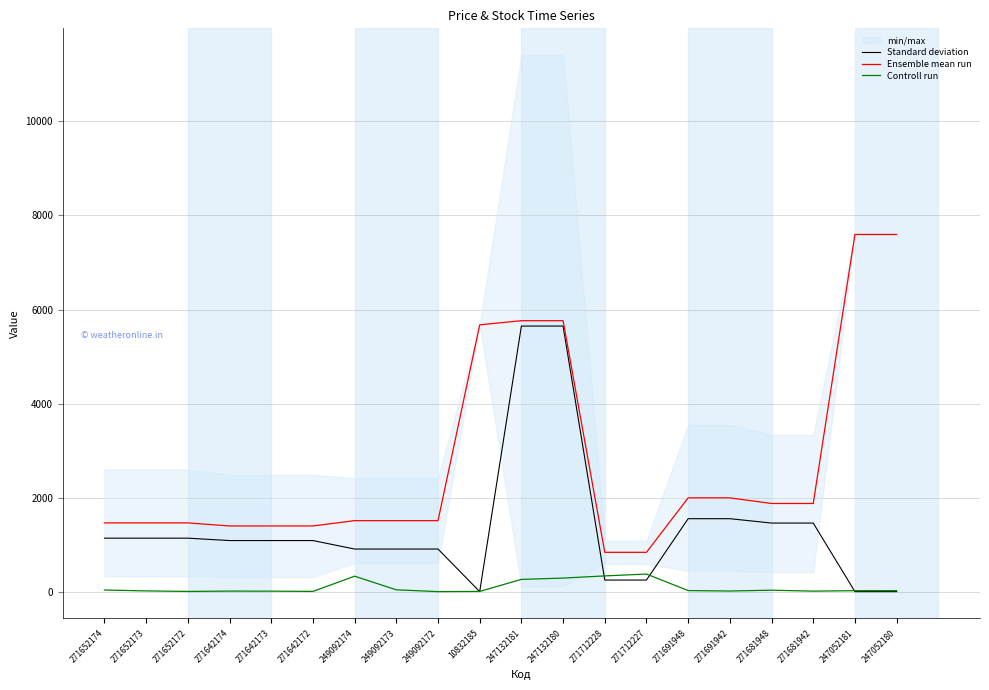

Reading right to left, transcribe all the data shown in this chart.

Standard deviation: 247052180=0.0	247052181=0.0	271681942=1458.0	271681948=1458.0	271691942=1550.9	271691948=1550.9	271712227=245.9	271712228=245.9	247132180=5647.9	247132181=5647.9	10832185=0.0	249092172=905.6	249092173=905.6	249092174=905.6	271642172=1086.0	271642173=1086.0	271642174=1086.0	271652172=1136.8	271652173=1136.8	271652174=1136.8
Ensemble mean run: 247052180=7596.5	247052181=7596.5	271681942=1874.5	271681948=1874.5	271691942=1994.0	271691948=1994.0	271712227=835.8	271712228=835.8	247132180=5762.1	247132181=5762.1	10832185=5673.8	249092172=1509.3	249092173=1509.3	249092174=1509.3	271642172=1396.4	271642173=1396.4	271642174=1396.4	271652172=1461.6	271652173=1461.6	271652174=1461.6
Controll run: 247052180=21.0	247052181=20.0	271681942=10.0	271681948=30.0	271691942=13.0	271691948=22.0	271712227=374.0	271712228=334.0	247132180=288.0	247132181=260.0	10832185=4.0	249092172=0.0	249092173=38.0	249092174=328.0	271642172=4.0	271642173=10.0	271642174=11.0	271652172=4.0	271652173=15.0	271652174=34.0